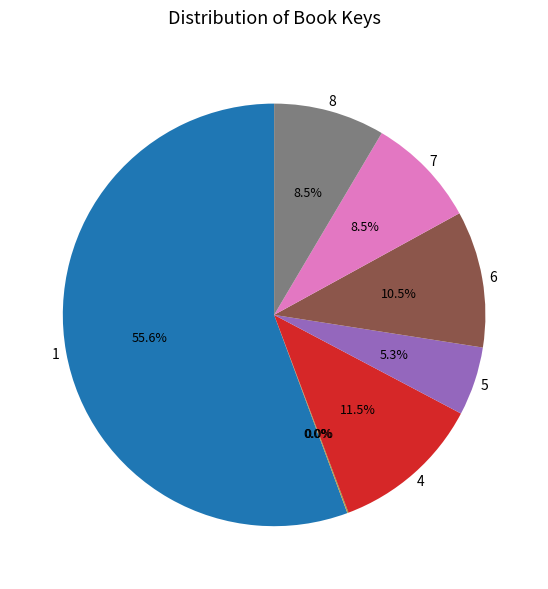

Is there a majority slice in this chart?

Yes